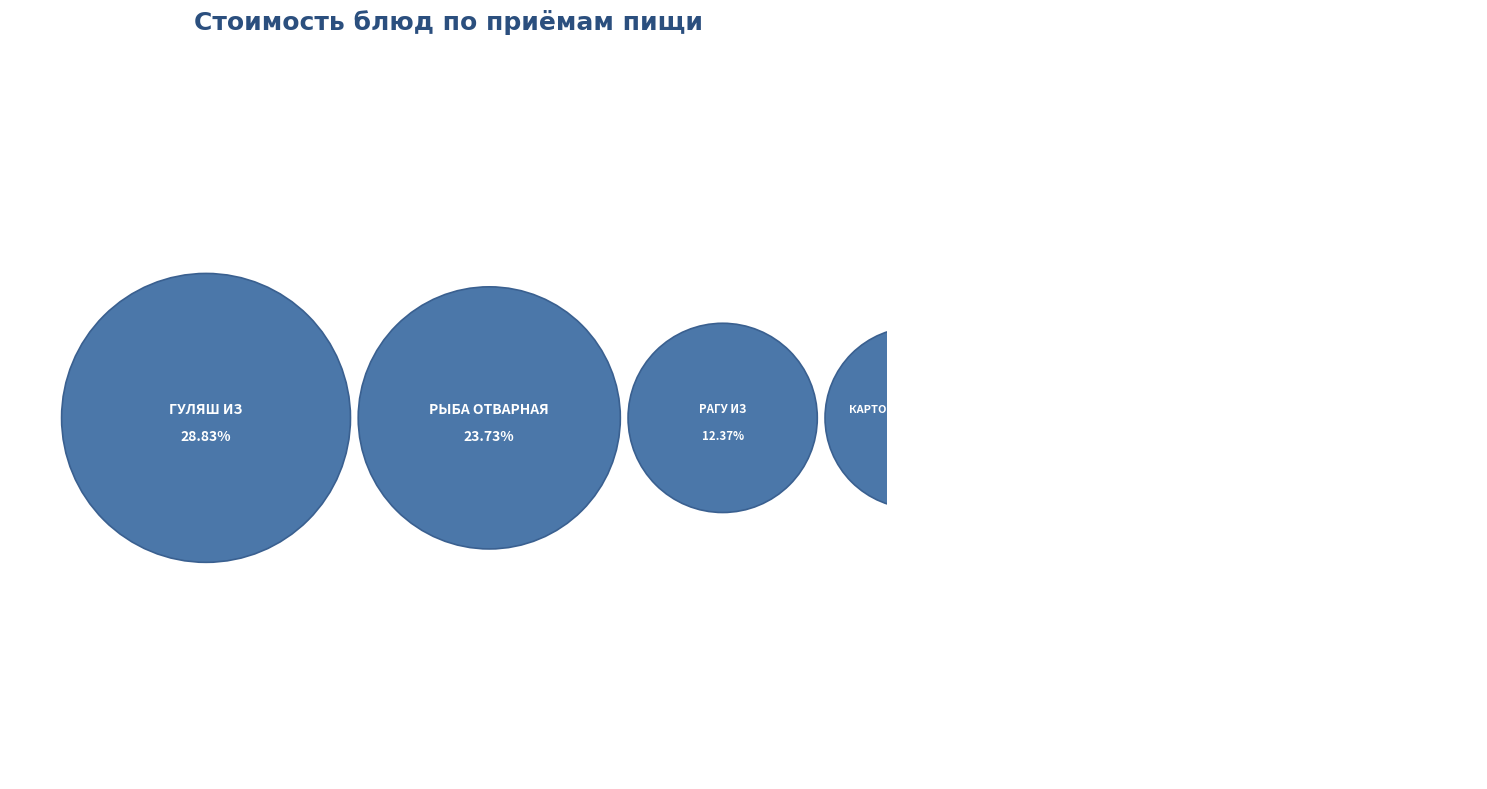

What is the ratio of the value at ЩИ ПО-УРАЛЬСКИ to the value at ЧАЙ С ЛИМОНОМ?

1.9